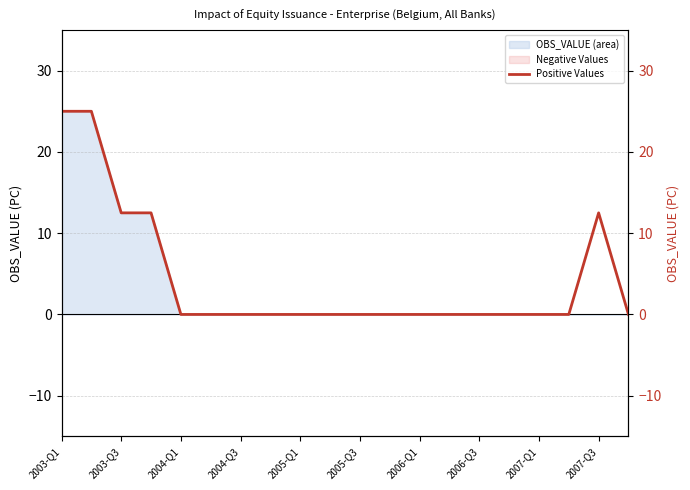

The chart shows a value of -7.7 at 15. True or false?

False